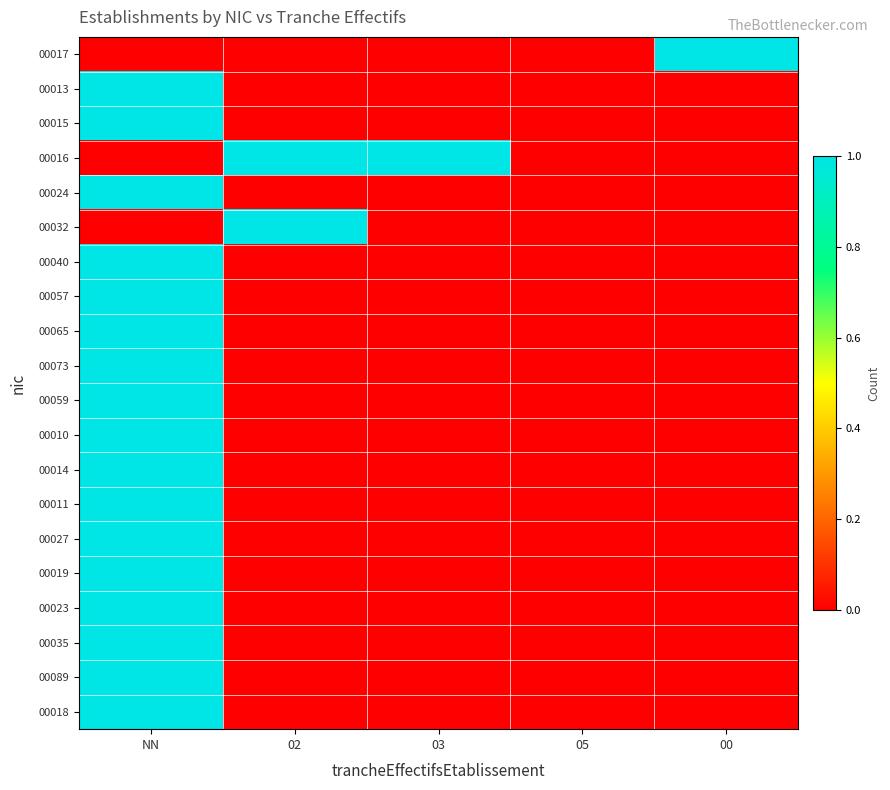

What is the spread (max minus min) of values at 00?

1